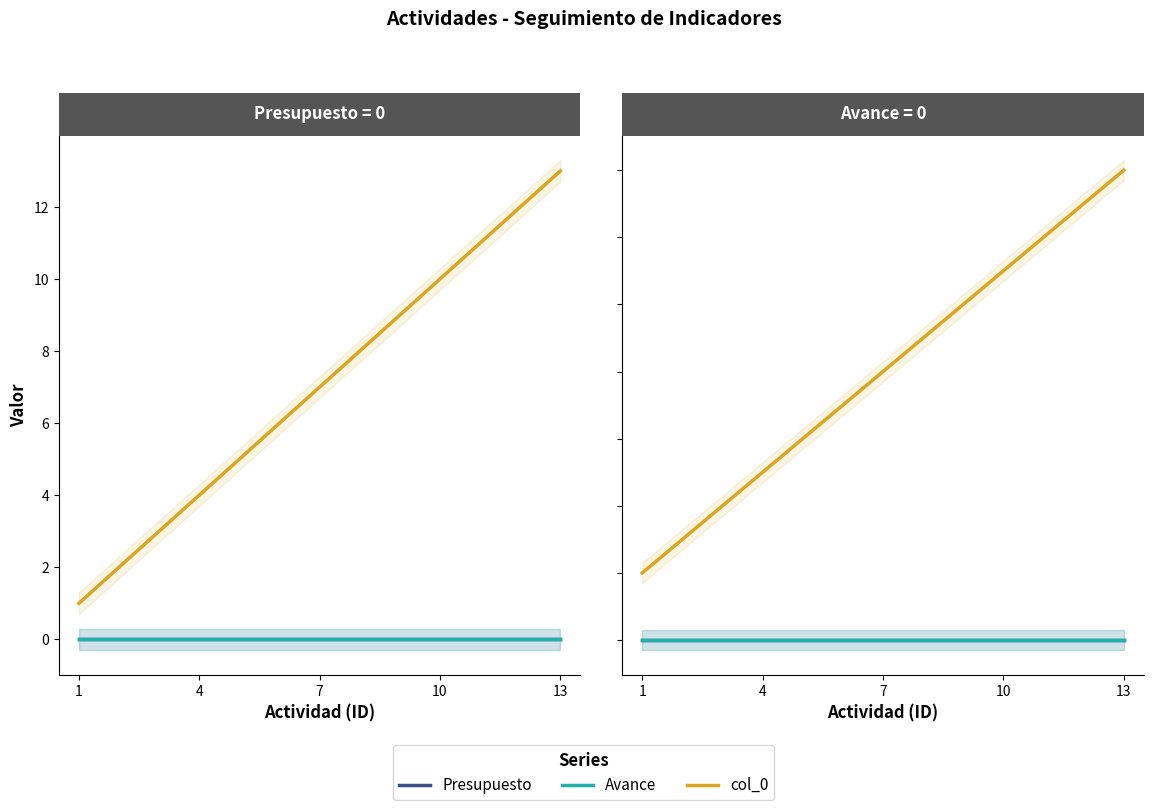

True or false: Presupuesto has more than 2 points higher than both neighbors.

False